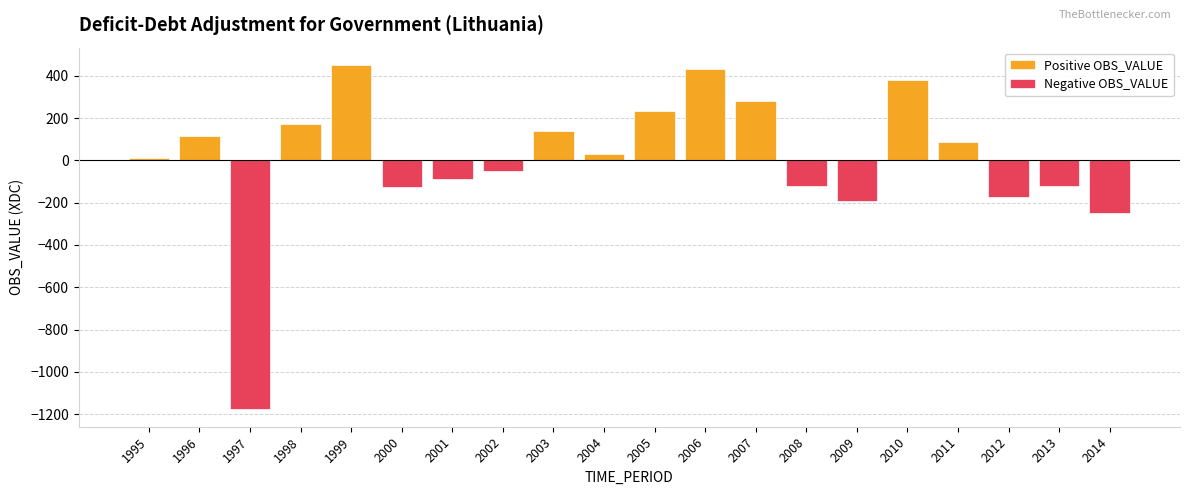

Which has a higher value, 2010 or 1995?

2010